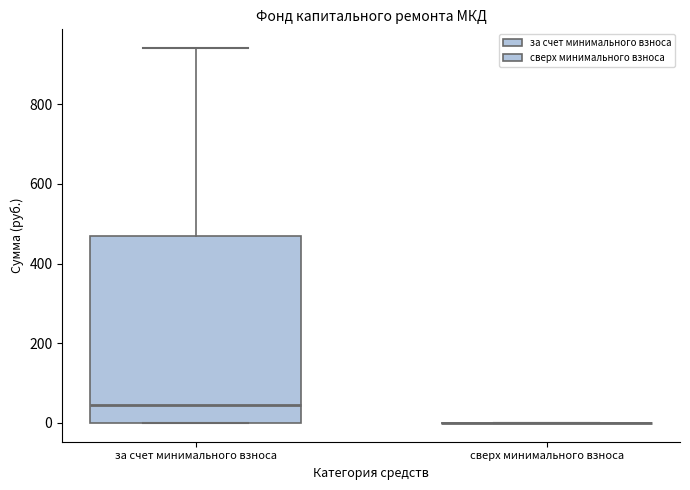

Reading left to right, read every box against the y-axis: the position of its median line, the range the box covers, and the ends of its whiskers. The values are not printed on the chart, so give them approximately, as read against the axis.

за счет минимального взноса: median 40, box 0 to 480, whiskers 0 to 940
сверх минимального взноса: box collapsed to a line at 0, whiskers 0 to 0